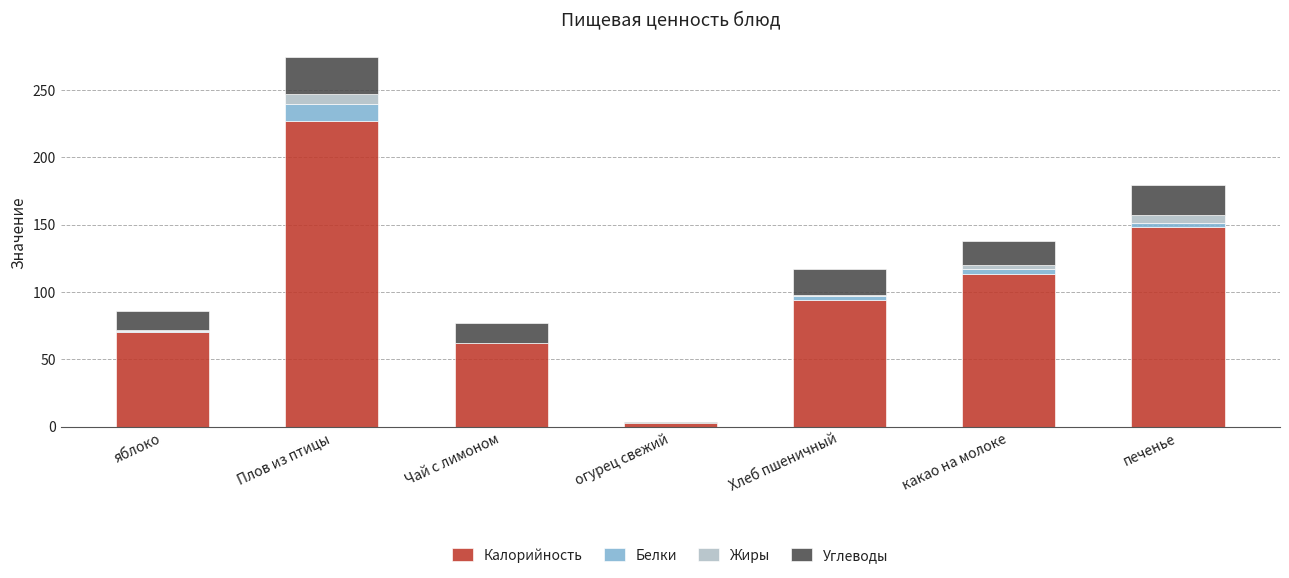

Which category has the highest value in the Калорийность series?

Плов из птицы